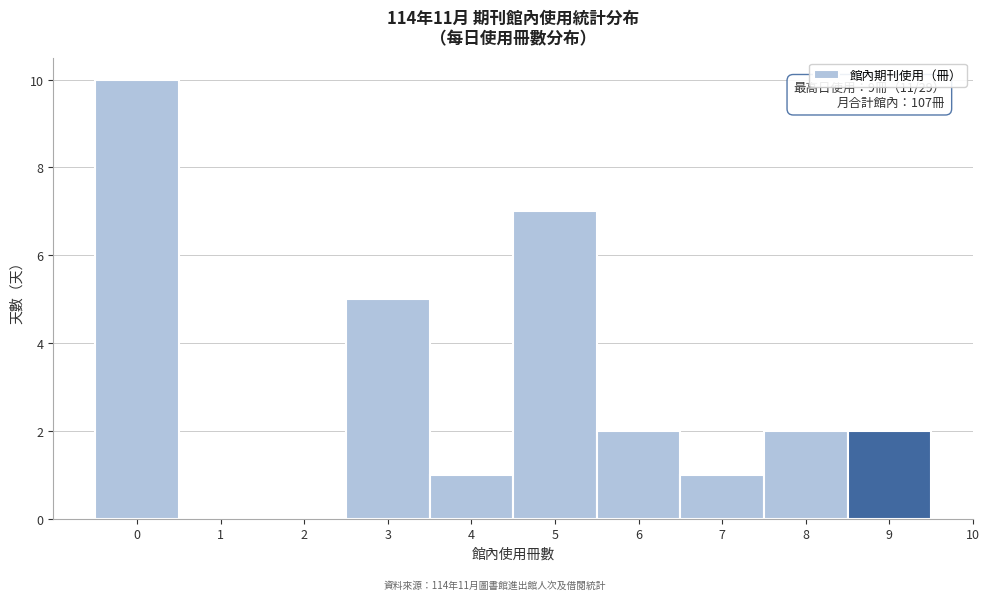

Over which range of the x-axis is the bar tallest?

-0.5 to 0.5